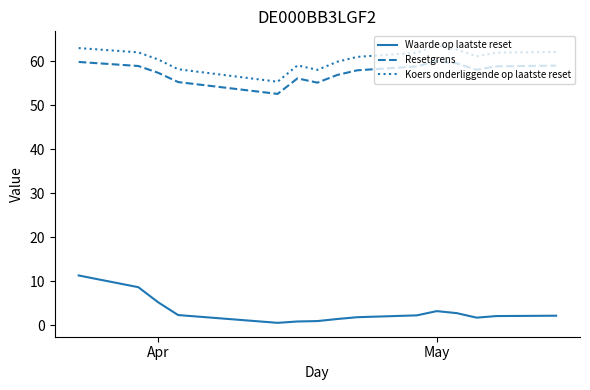

Which series has the largest total across all categories?

Koers onderliggende op laatste reset